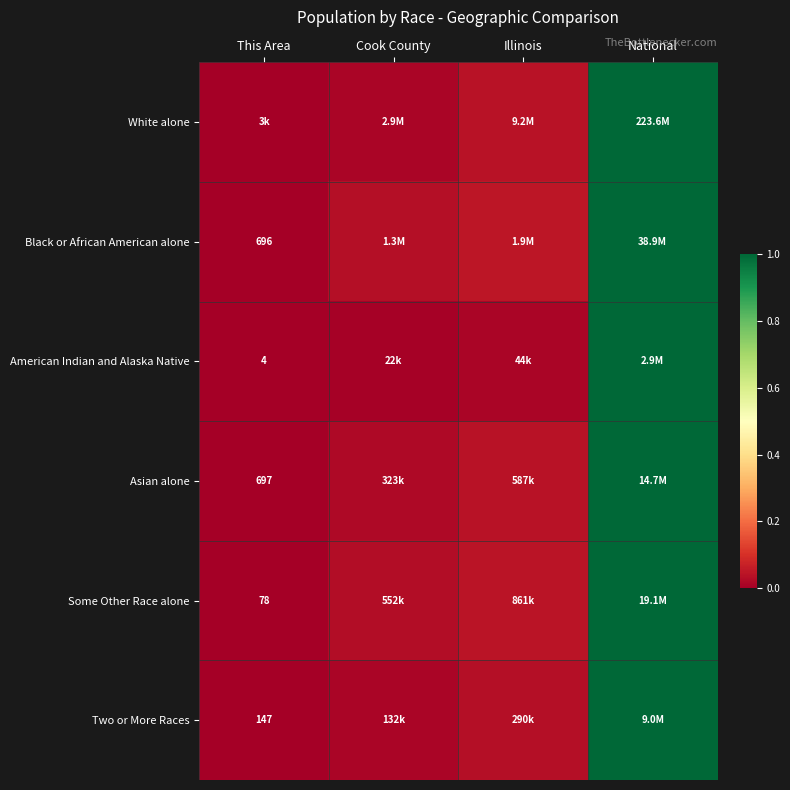

The White alone series shows 0.0 at Cook County. True or false?

True